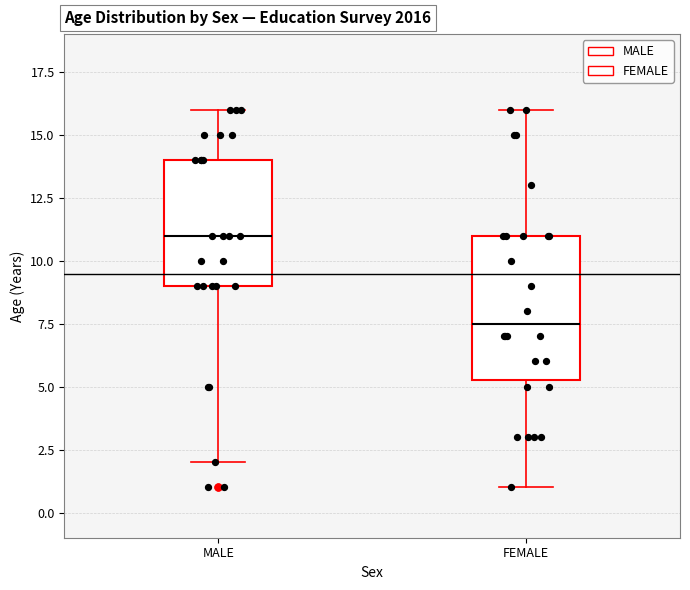

Reading left to right, transcribe this box plot: for each box, give where its median line is, the range the box spans, and where its two whiskers end, as read against the y-axis. The values are not printed on the chart, so give them approximately, as read against the axis.

MALE: median 11.0, box 9.0 to 14.0, whiskers 2.0 to 16.0
FEMALE: median 7.5, box 5.5 to 11.0, whiskers 1.0 to 16.0